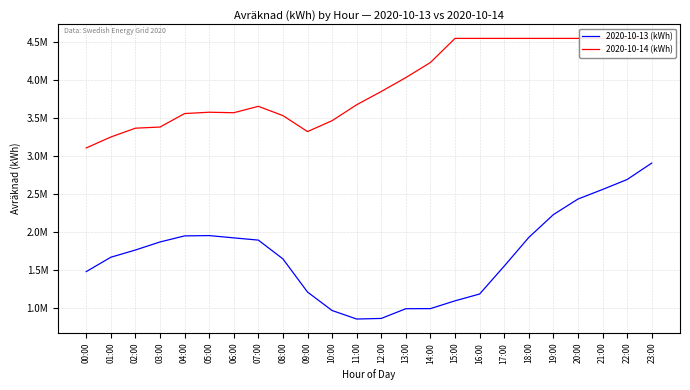

What is the difference between the maximum and second lowest values in the 2020-10-14 (kWh) series?

1296757.2